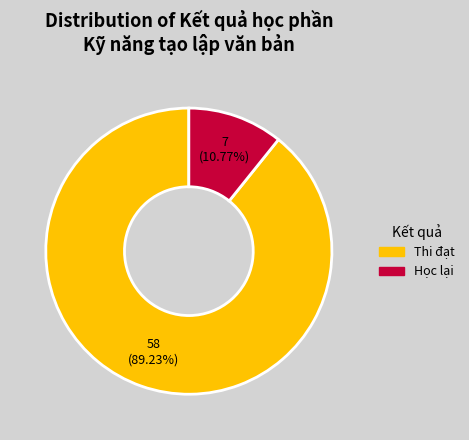

Is there any slice that represents more than half of the pie?

Yes